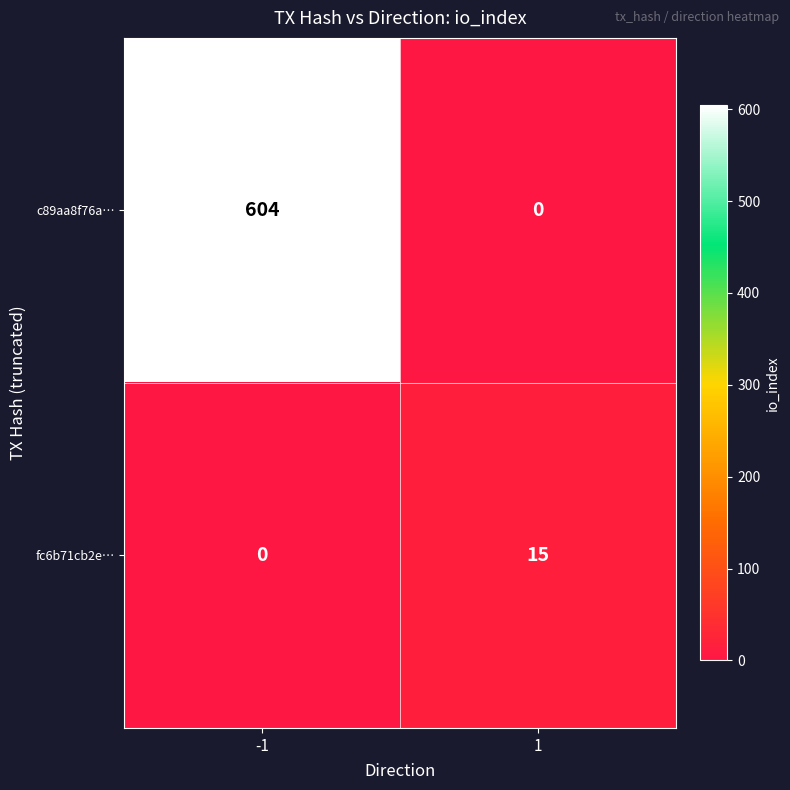

Reading left to right, list all the values displayed in this chart.

c89aa8f76a…: 604	0
fc6b71cb2e…: 0	15